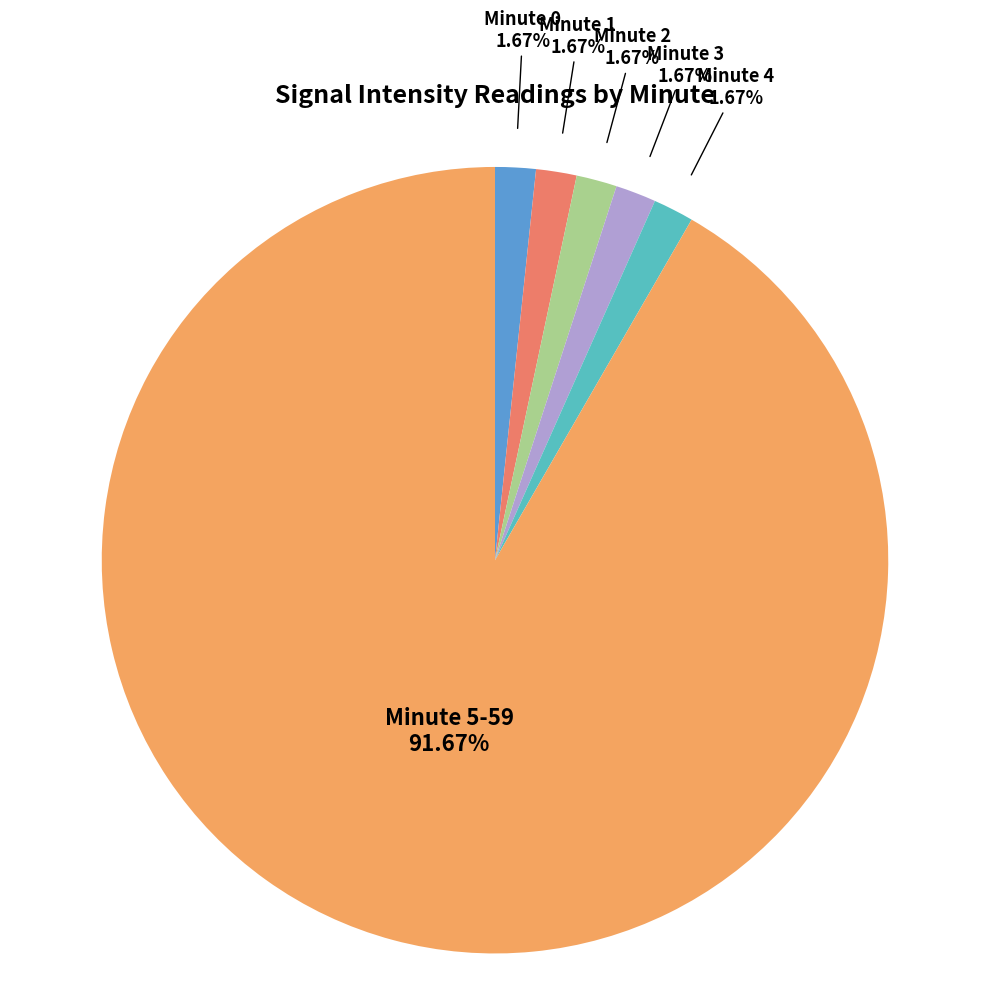

How much of the chart is everything except Minute 1?

98.3%